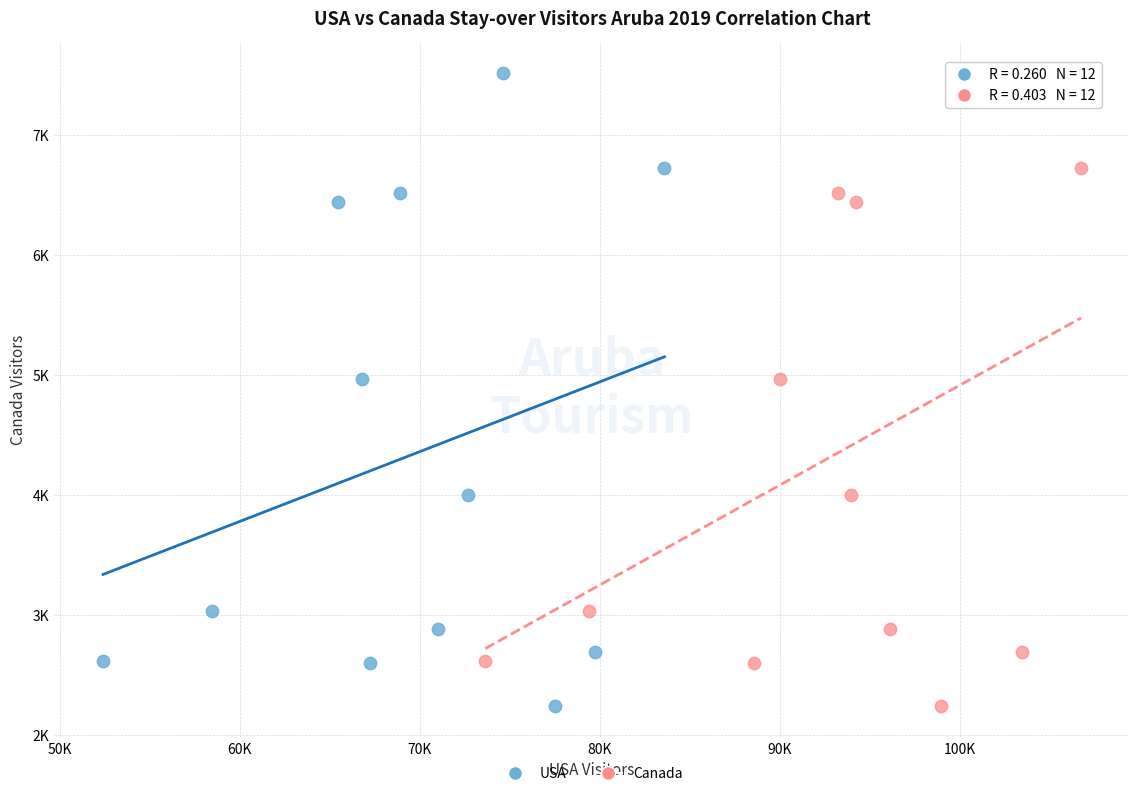

What are all the series names shown in the legend?

USA, Canada